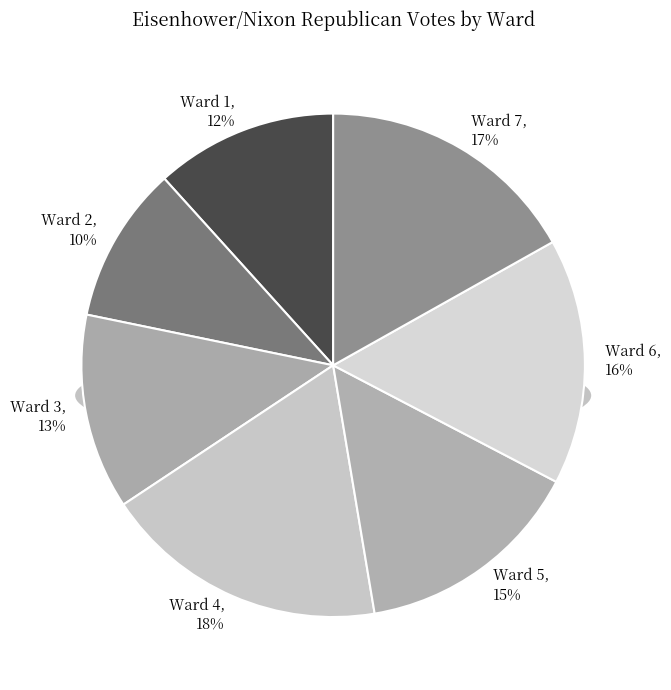

True or false: Ward 3 accounts for 13% of the total.

True